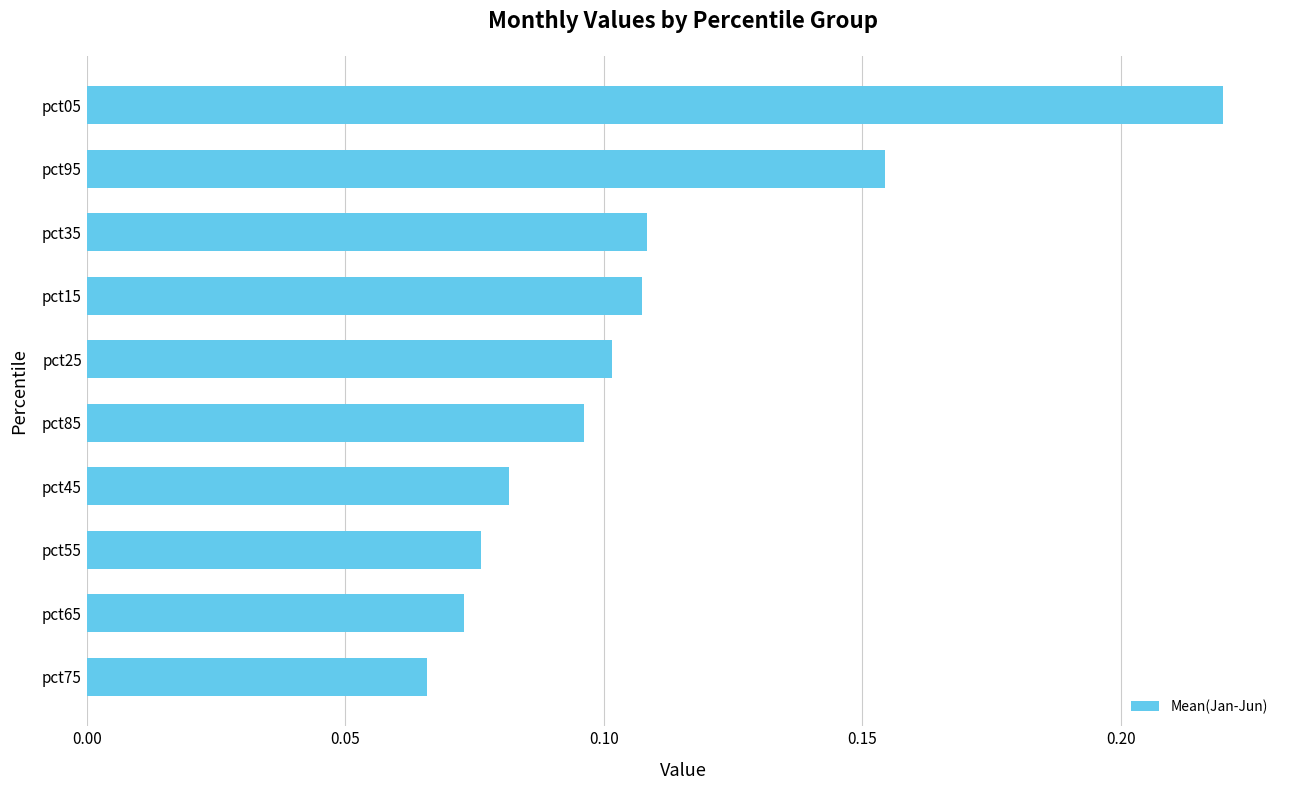

Between pct95 and pct35, which is larger?

pct95